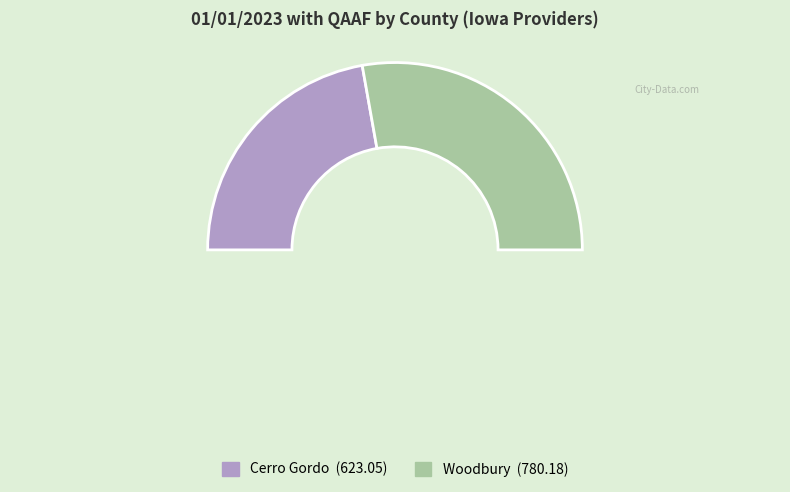

To the nearest percent, what percentage of the pie is Woodbury?

56%